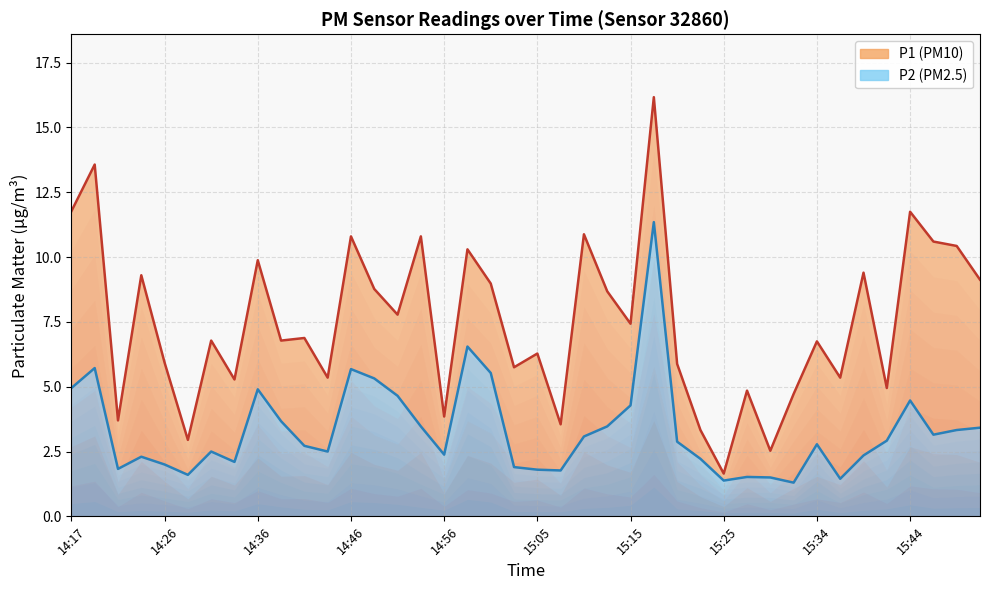

What is the total value across all series at 14:31?

9.3